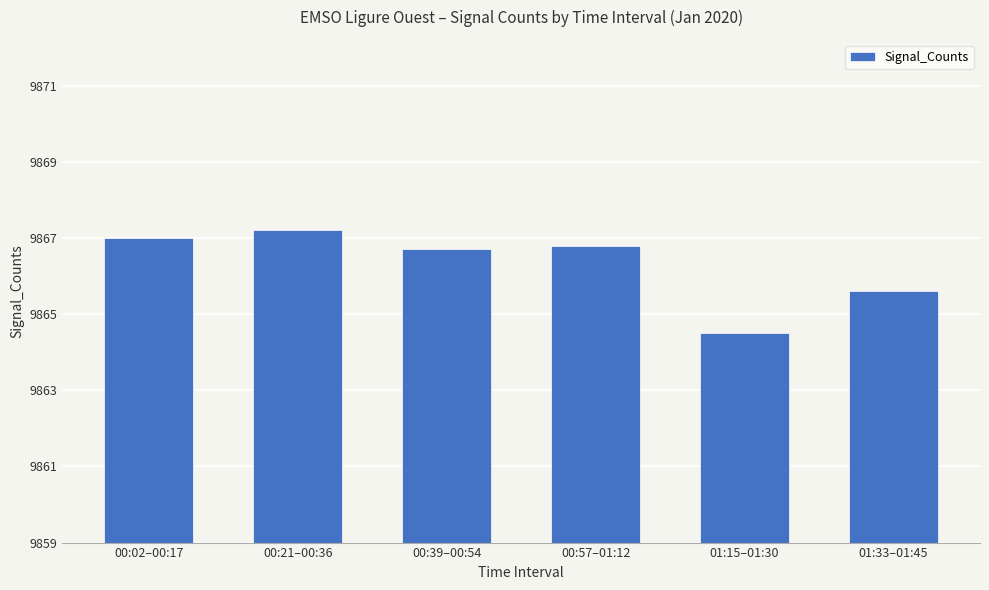

What is the label of the 4th bar from the left?

00:57–01:12